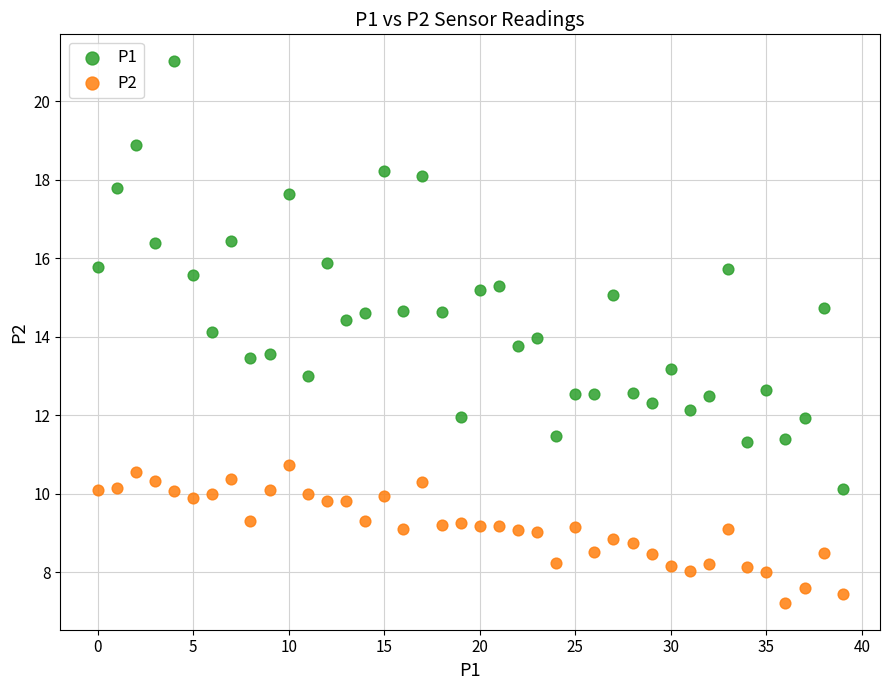

What are all the series names shown in the legend?

P1, P2